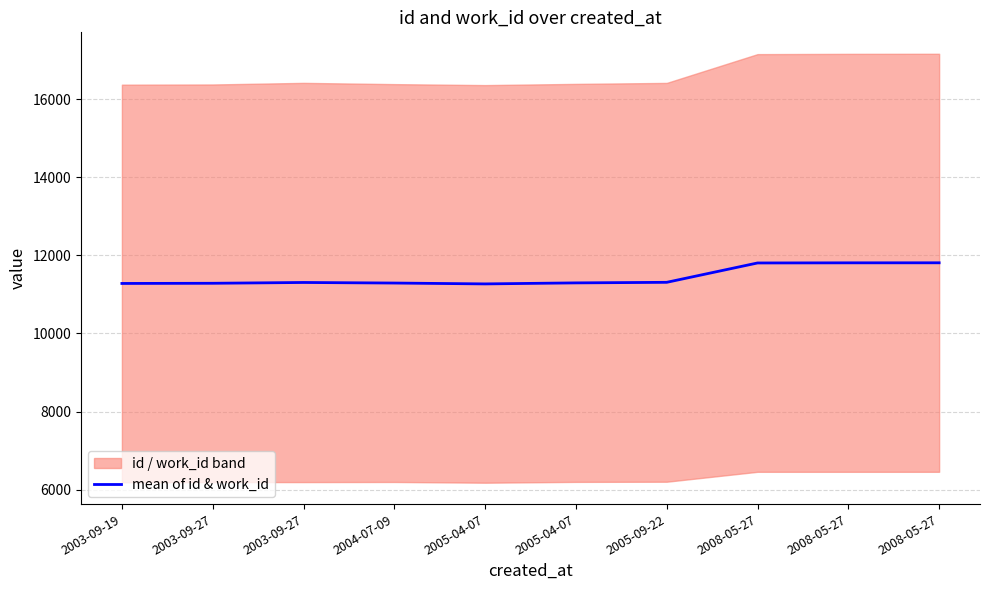

Approximately how many times larger is the value at 2005-04-07 compared to 2005-04-07?

1.0